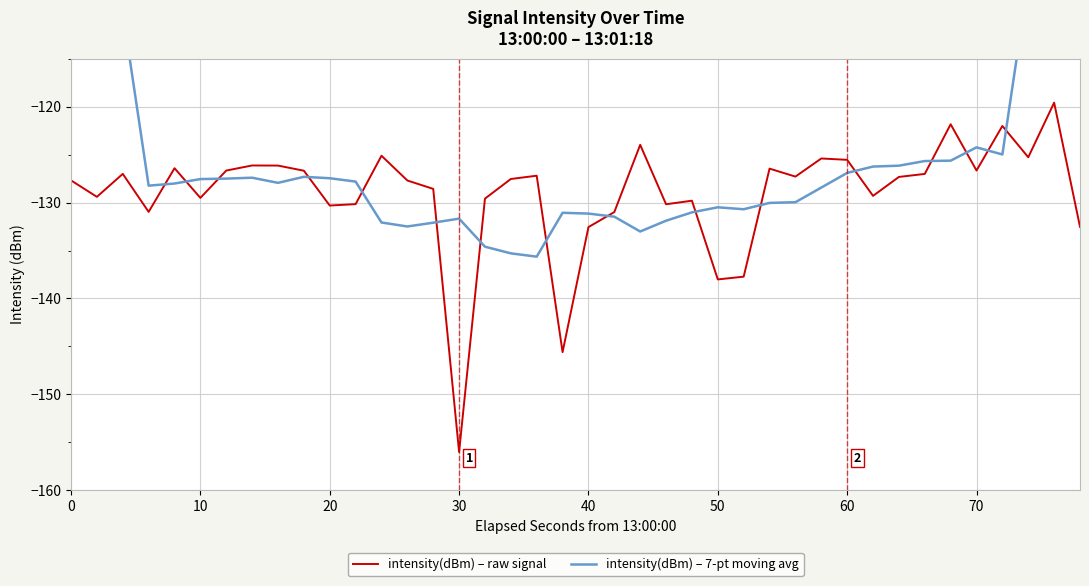

What is the value of the intensity(dBm) – raw signal point at the 40th from the left?

-132.5